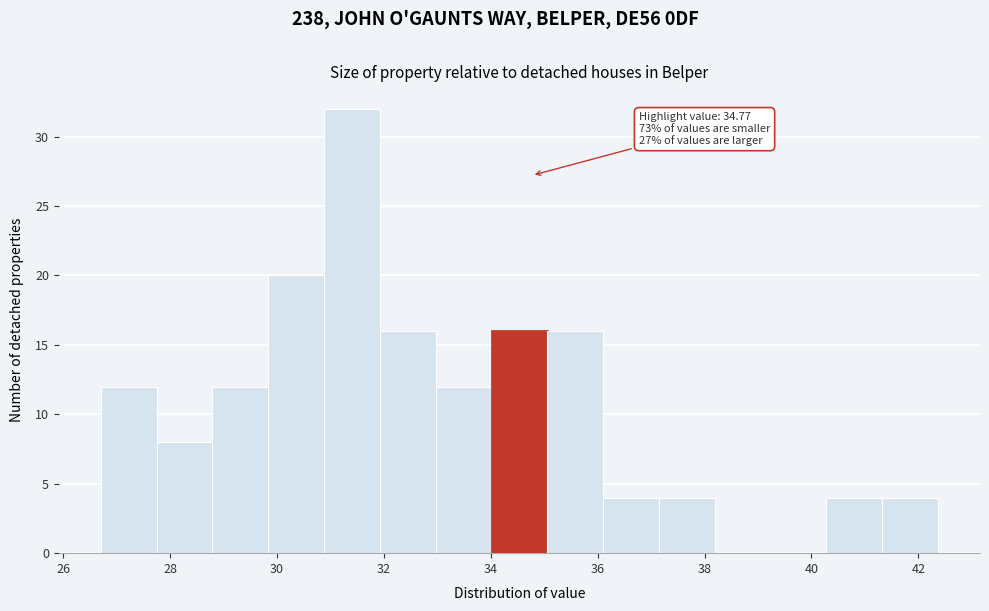

Over which range of the x-axis is the bar tallest?

30.8 to 32.0